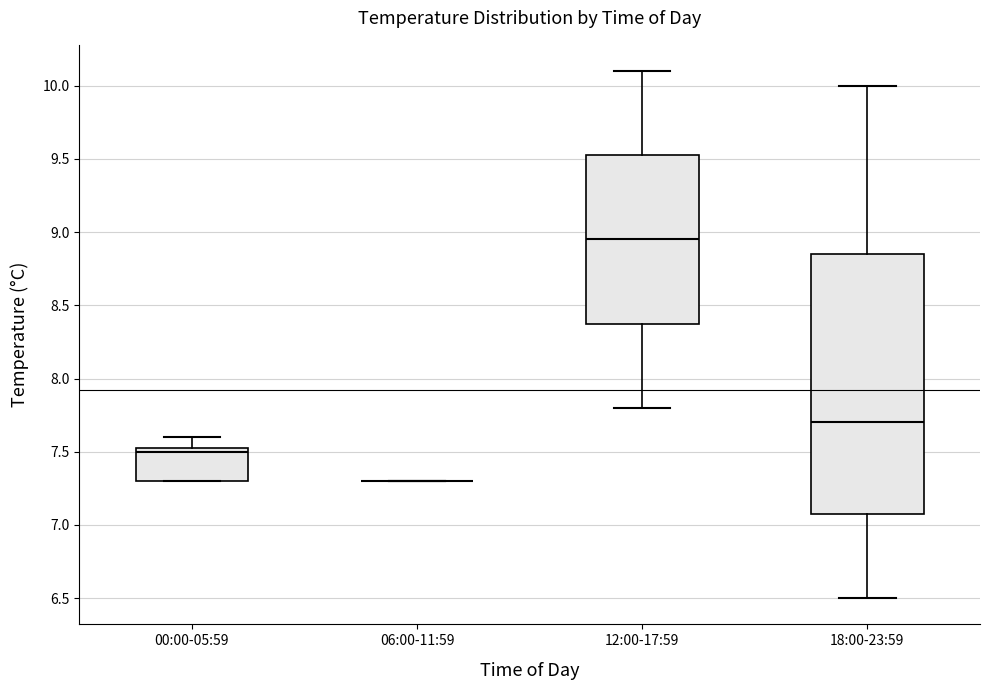

Reading left to right, read every box against the y-axis: the position of its median line, the range the box covers, and the ends of its whiskers. The values are not printed on the chart, so give them approximately, as read against the axis.

00:00-05:59: median 7.50, box 7.30 to 7.55, whiskers 7.30 to 7.60
06:00-11:59: box collapsed to a line at 7.30, whiskers 7.30 to 7.30
12:00-17:59: median 8.95, box 8.40 to 9.55, whiskers 7.80 to 10.10
18:00-23:59: median 7.70, box 7.10 to 8.85, whiskers 6.50 to 10.00